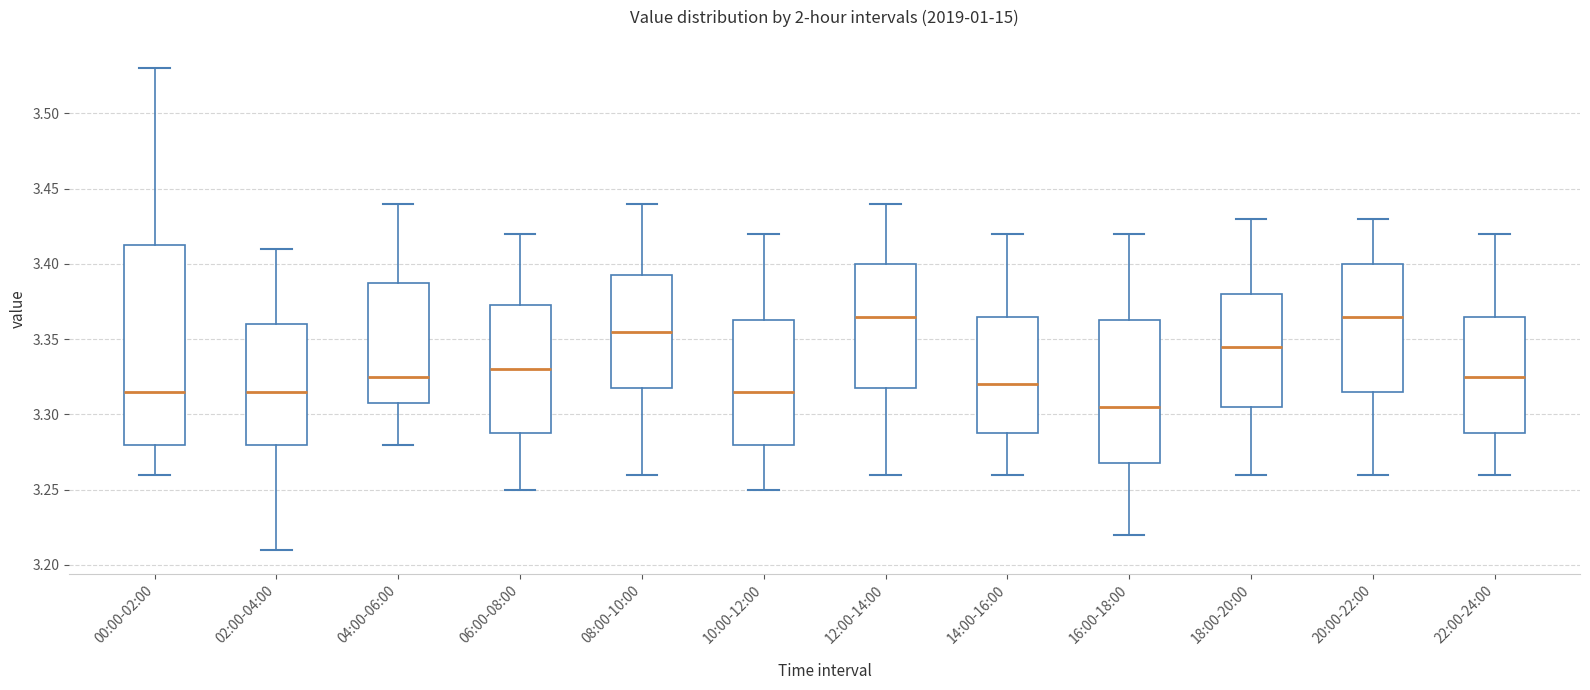

Which box's median line is the lowest?

16:00-18:00